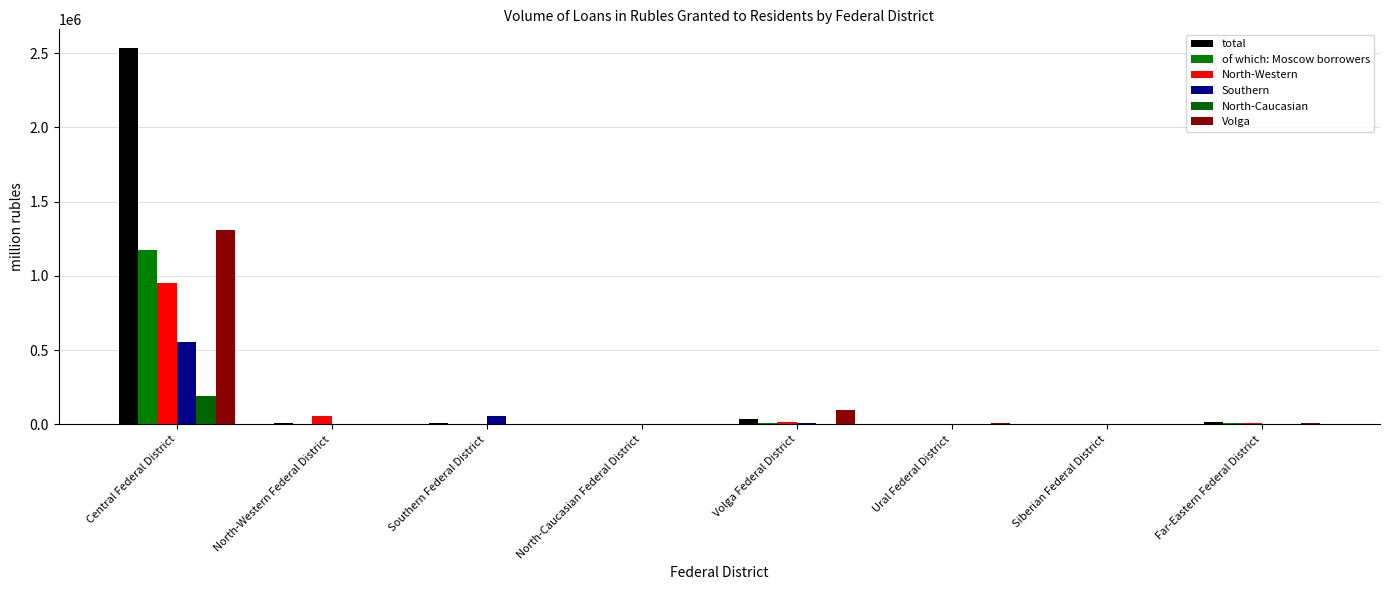

Are the bars grouped side by side (vs. stacked)?

Yes